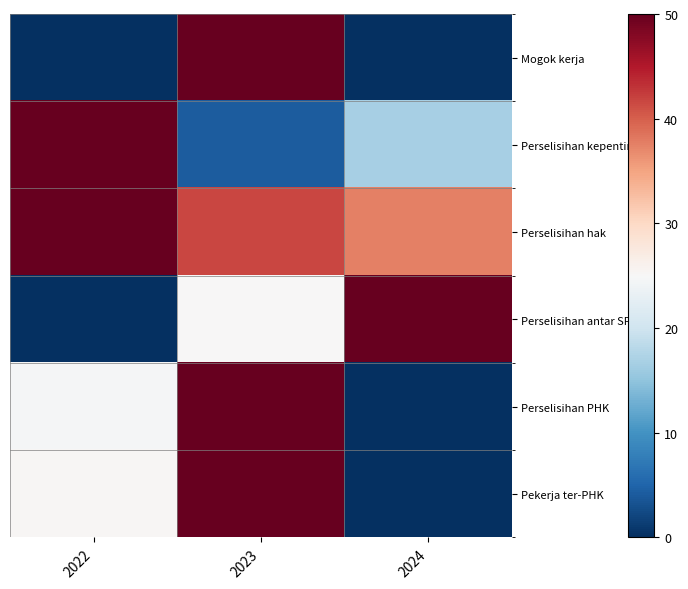

Which series has the widest spread of values?

Mogok kerja